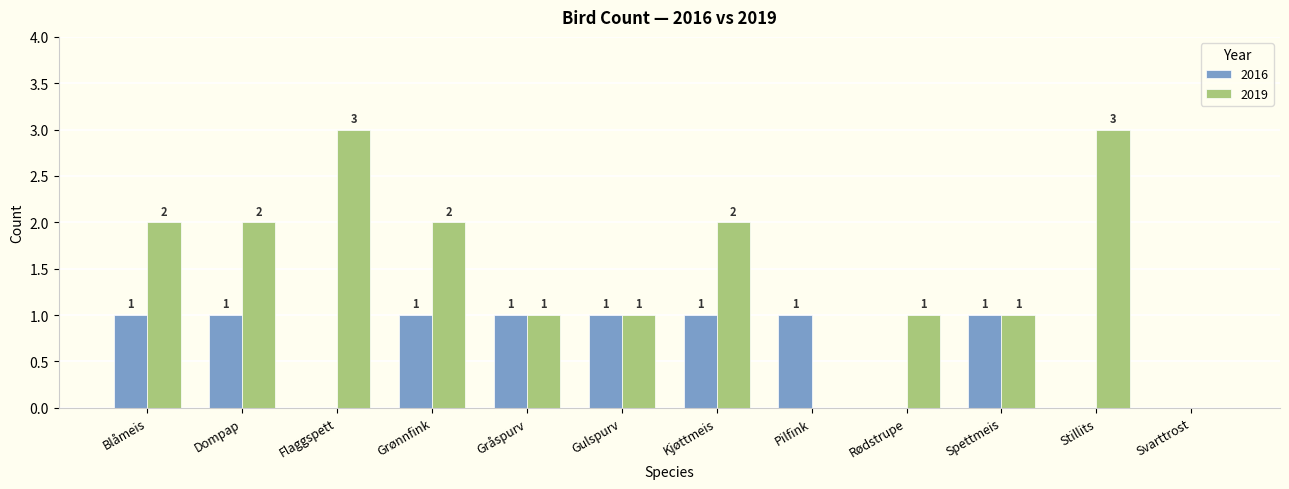

What is the greatest value displayed?

3